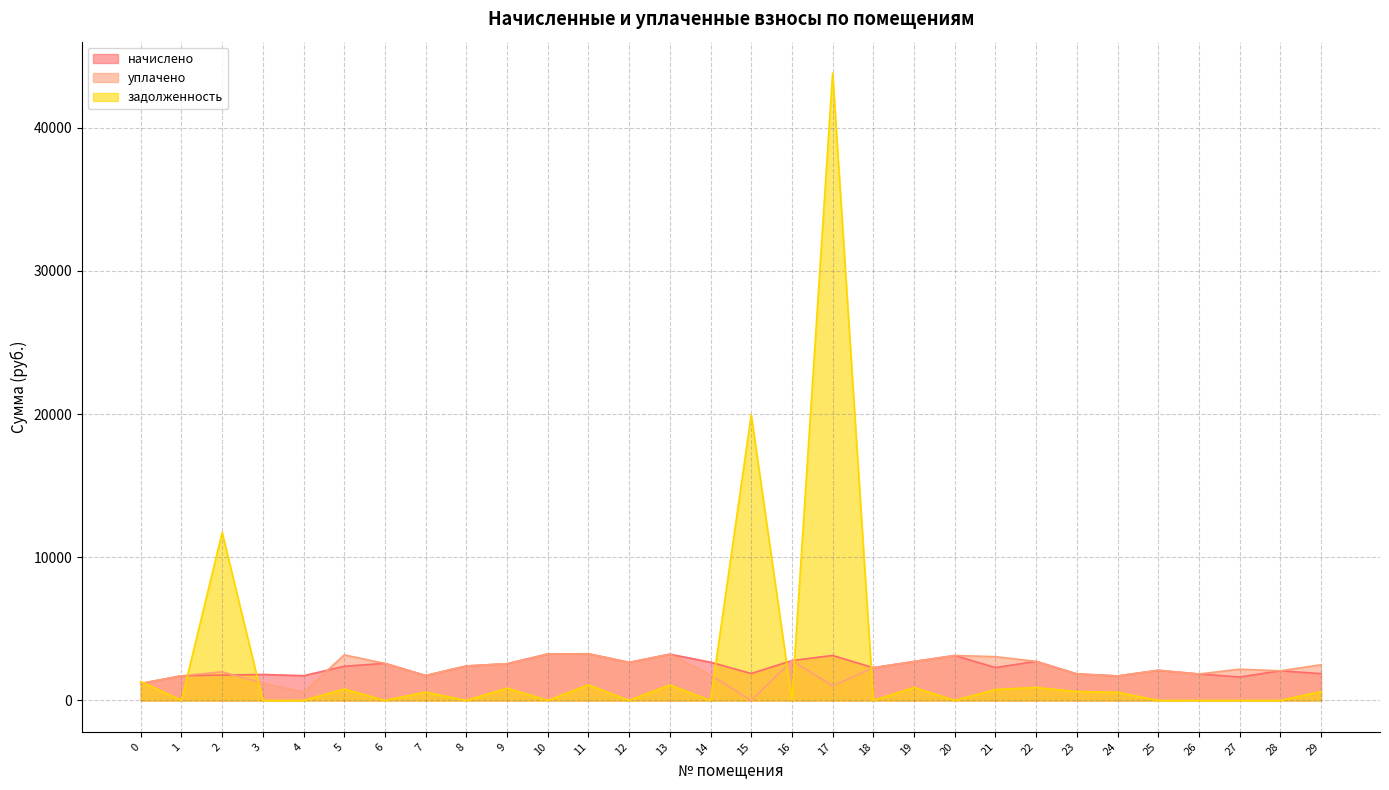

Where is the first local minimum for задолженность?

1